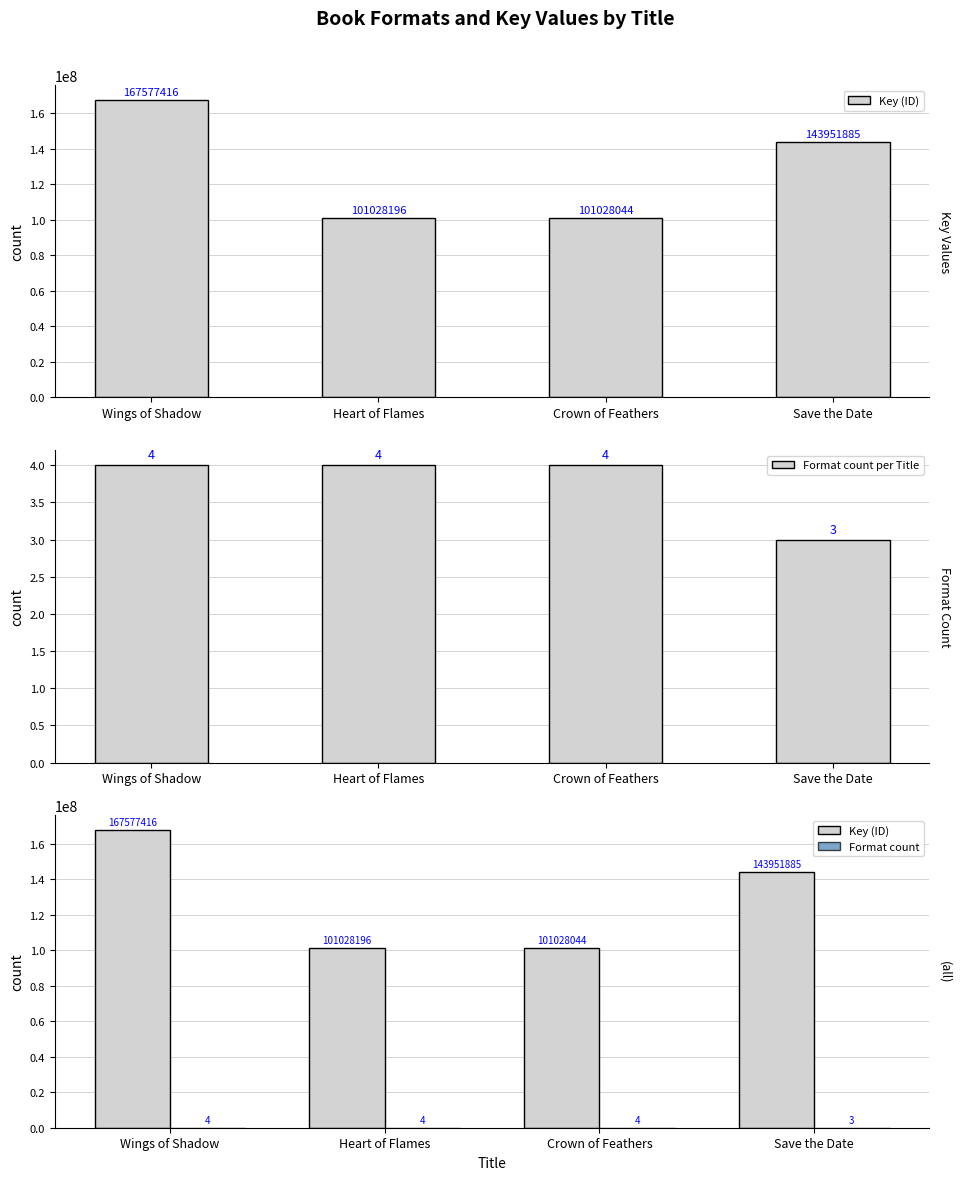

At which label is Format count per Title closest to 3?

Save the Date